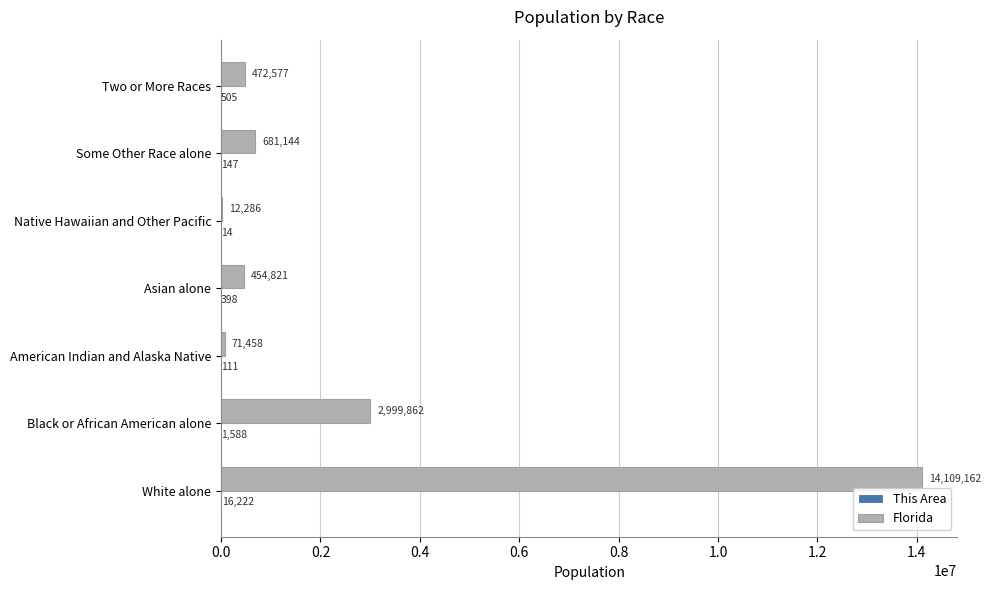

Between American Indian and Alaska Native and Native Hawaiian and Other Pacific, which series saw the biggest shift?

Florida